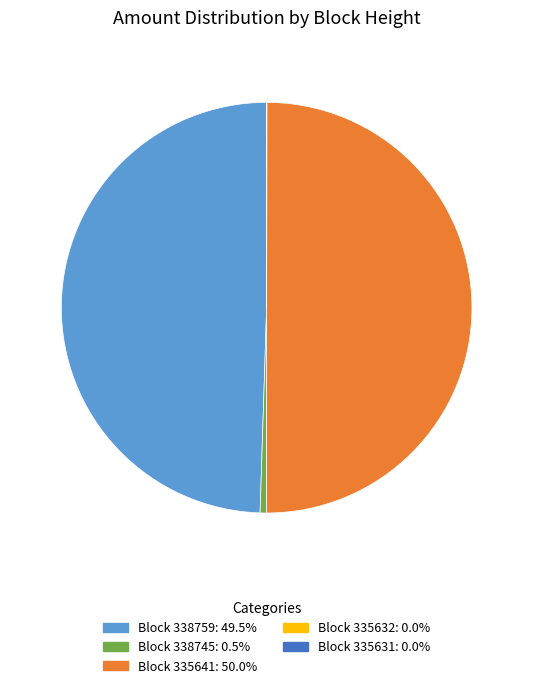

To the nearest percent, what is the difference between the largest and smallest slice percentages?

50%